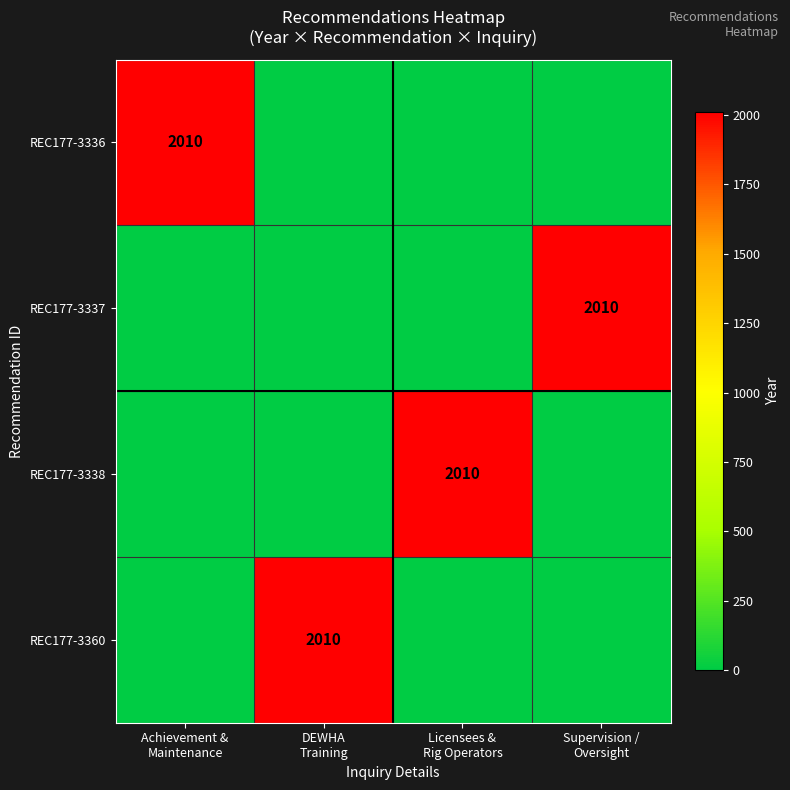

The value of REC177-3360 at Licensees & Rig Operators is 1213. True or false?

False